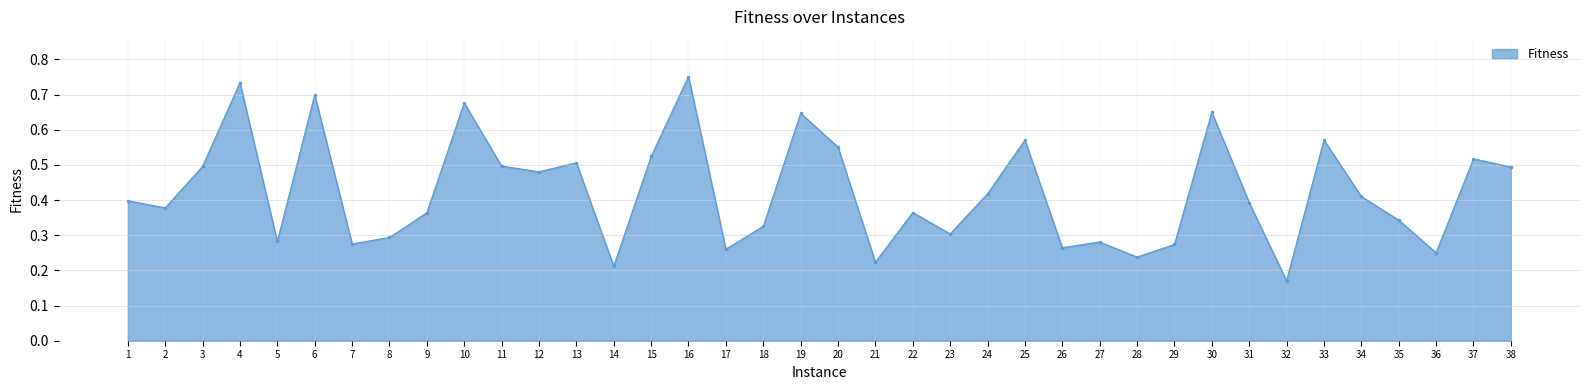

How many lines are shown in the chart?

1